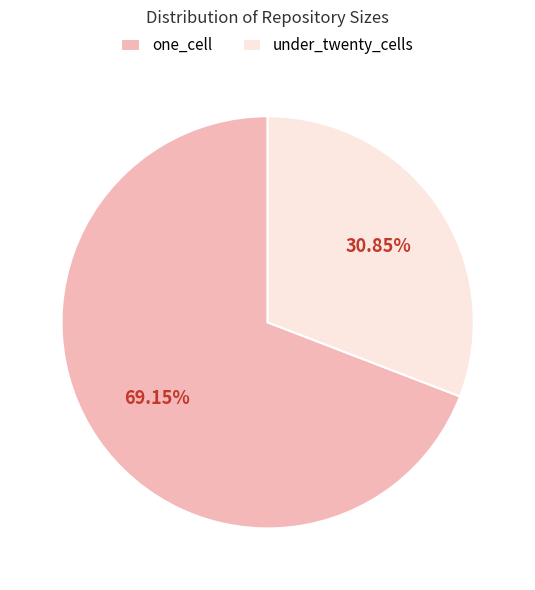

Does any single category account for the majority?

Yes